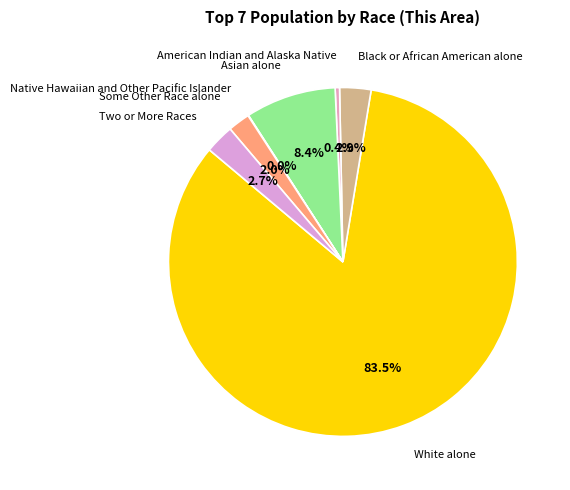

Which slice is the largest?

White alone